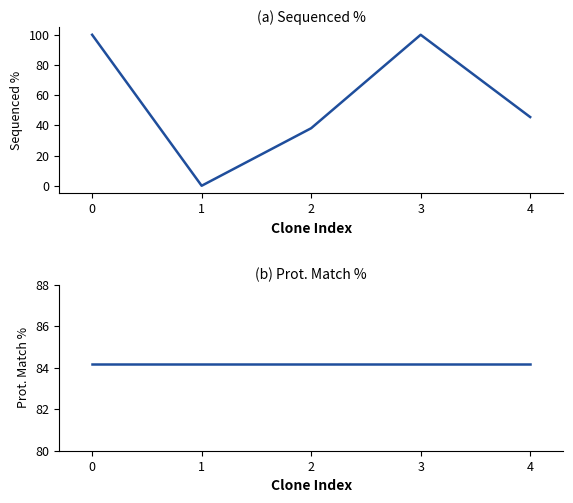

What is the difference between the Sequenced % values at 4 and 0?

54.5